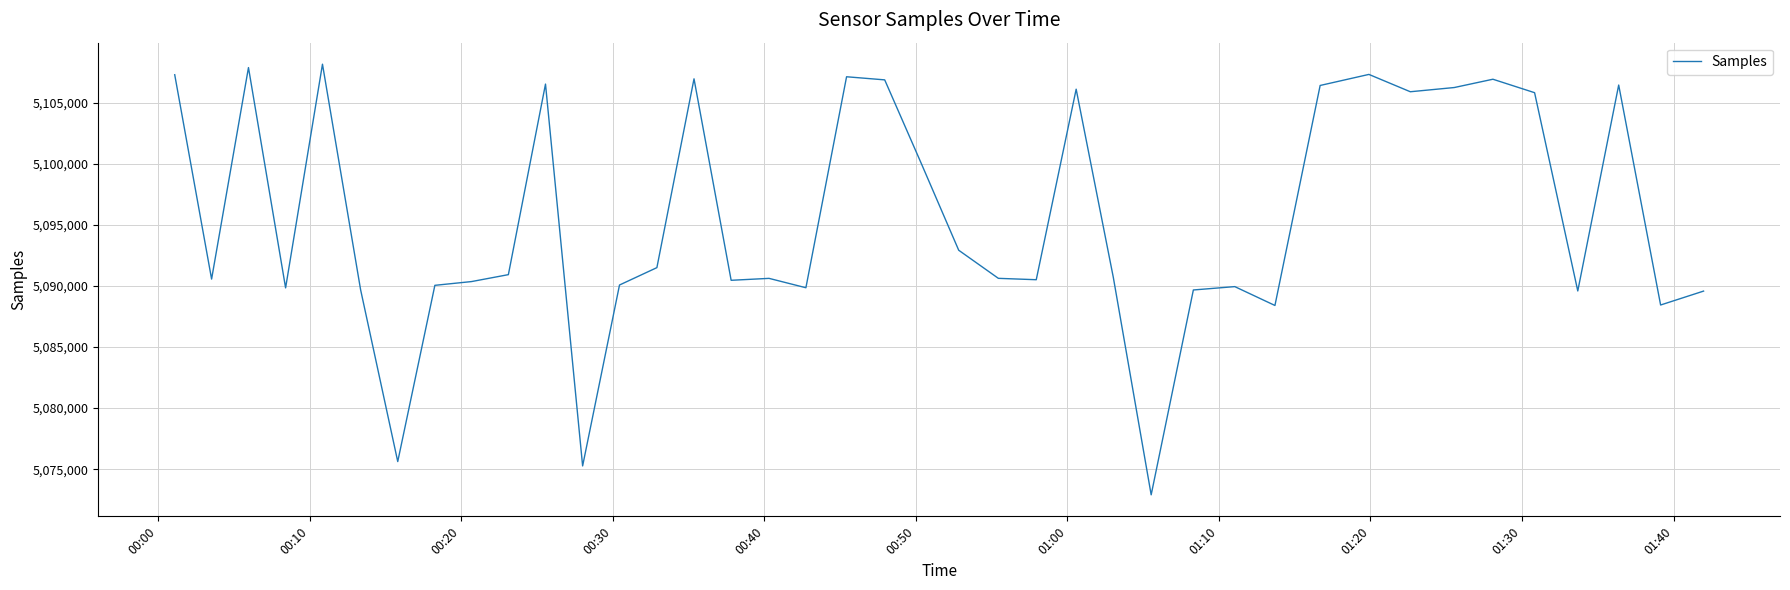

How many lines are shown in the chart?

1